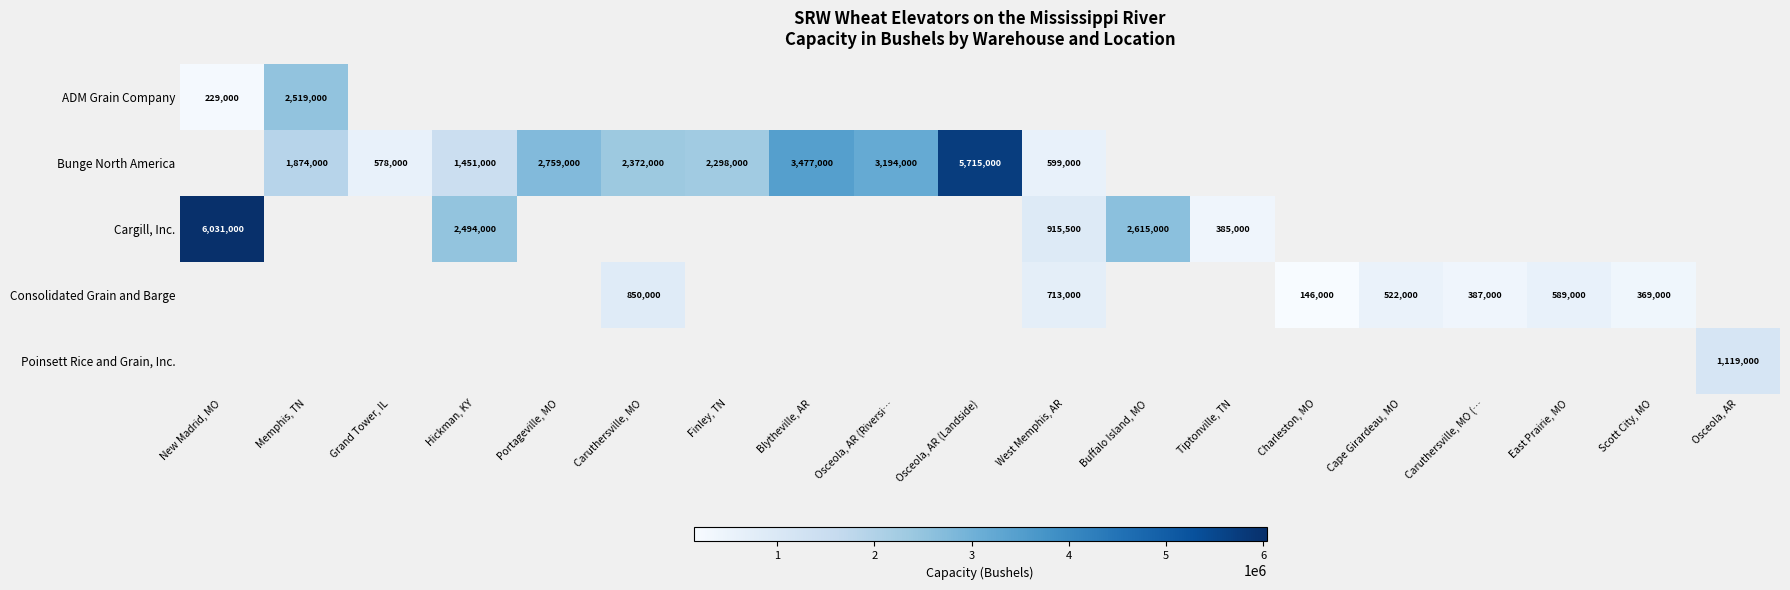

Which category has the lowest value in the row_2 series?

Tiptonville, TN